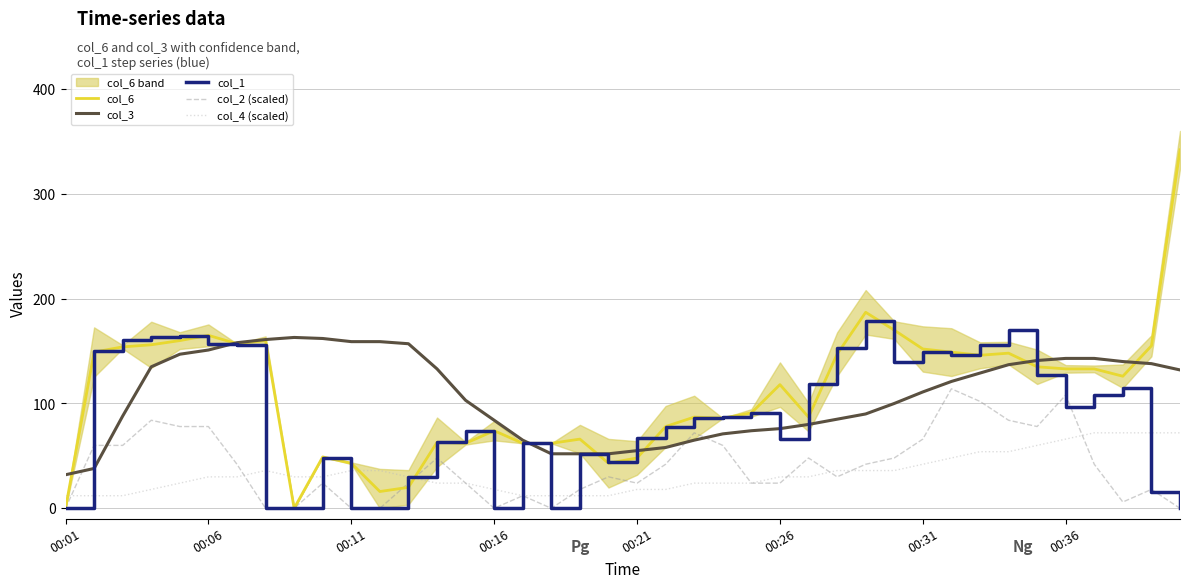

Is it true that col_1 equals 256 at 00:31?

False